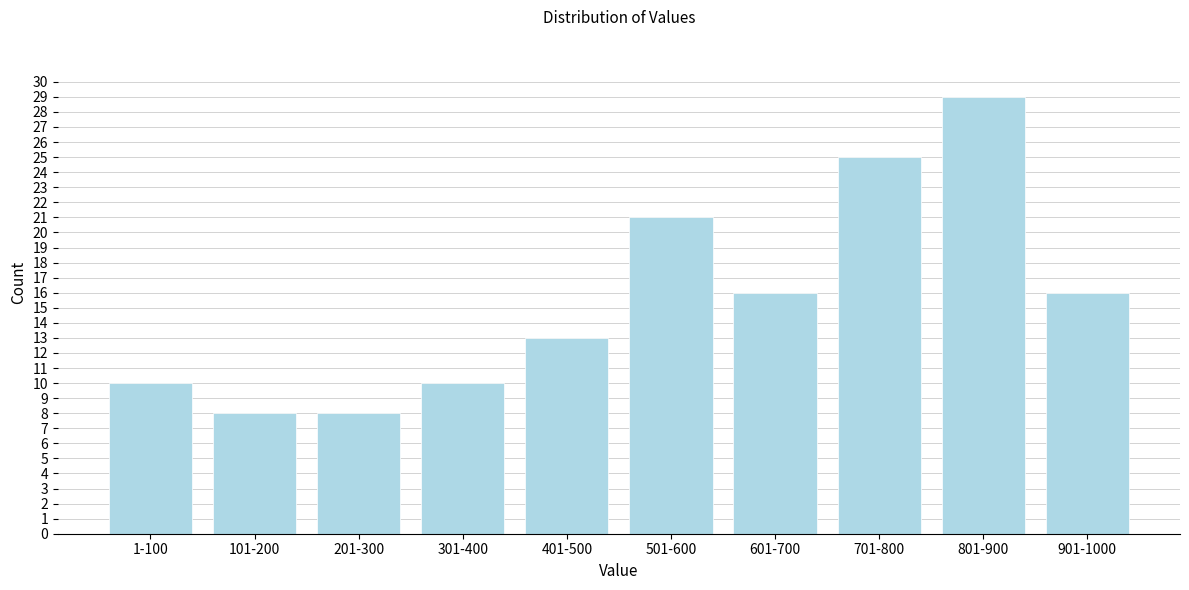

Reading left to right, what are all the values shown in this chart?

1-100=10	101-200=8	201-300=8	301-400=10	401-500=13	501-600=21	601-700=16	701-800=25	801-900=29	901-1000=16